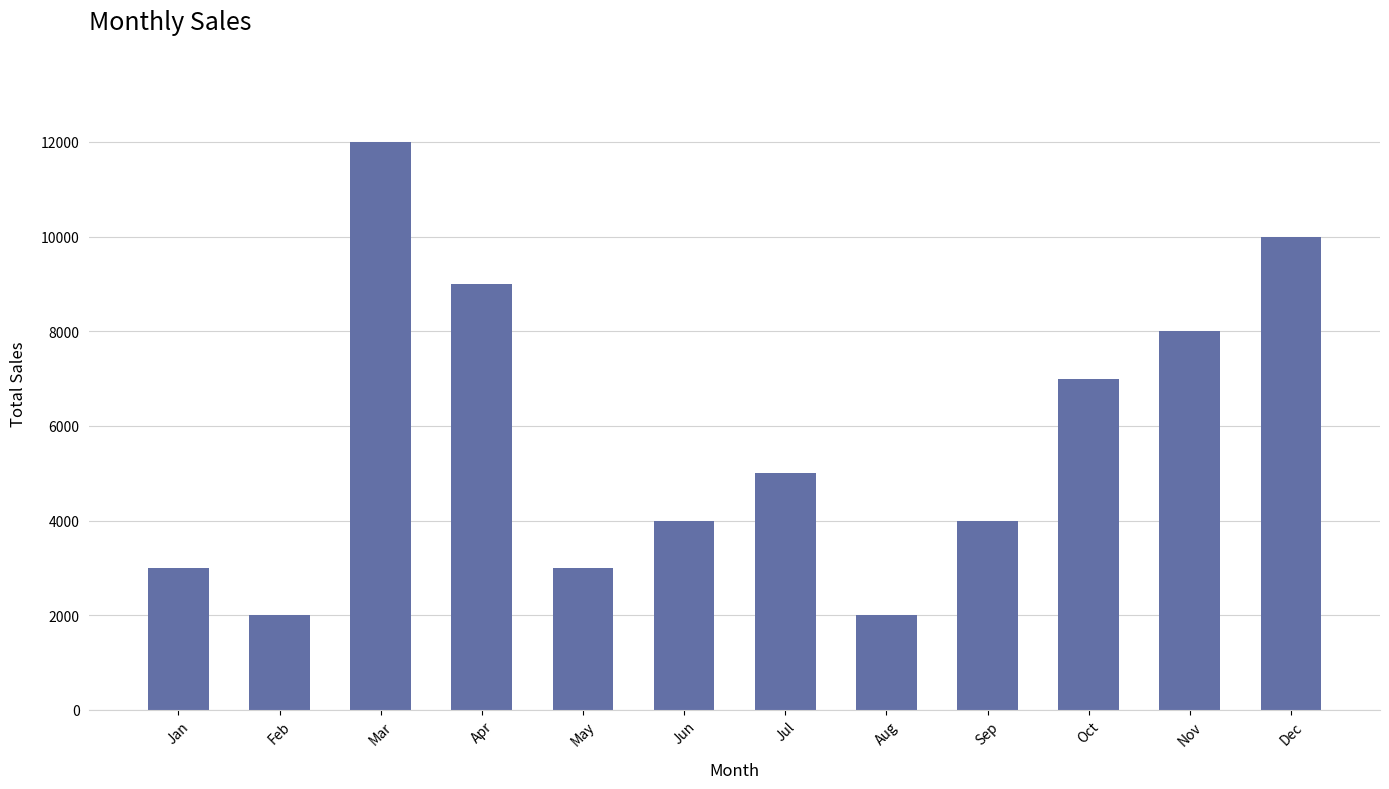

Does the chart contain stacked bars?

No